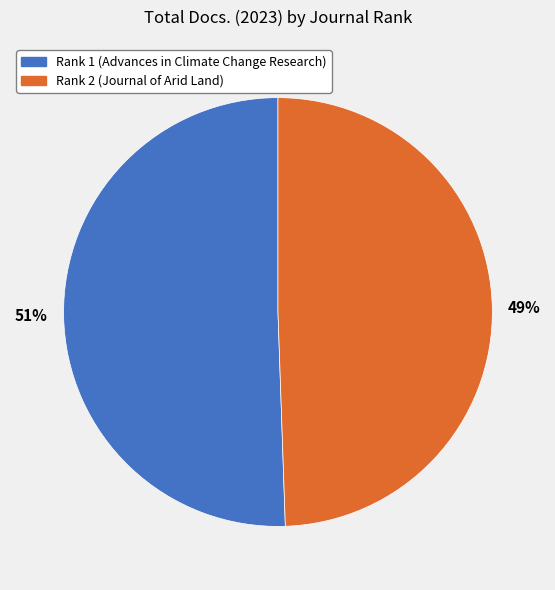

To the nearest percent, what is the average slice percentage?

50%